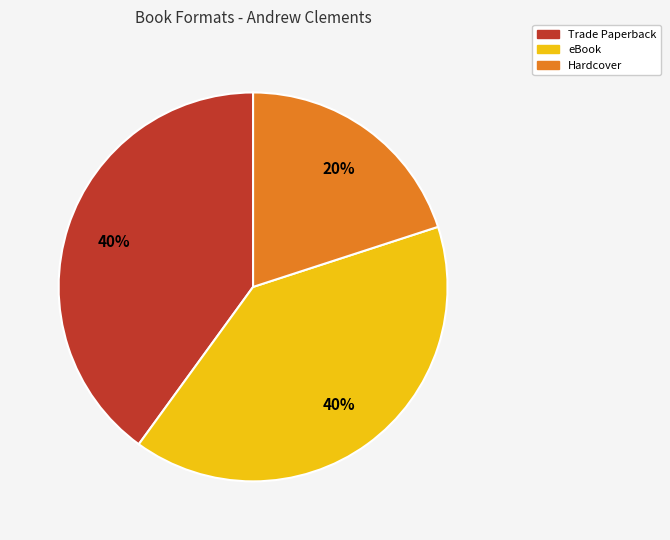

Is there a majority slice in this chart?

No